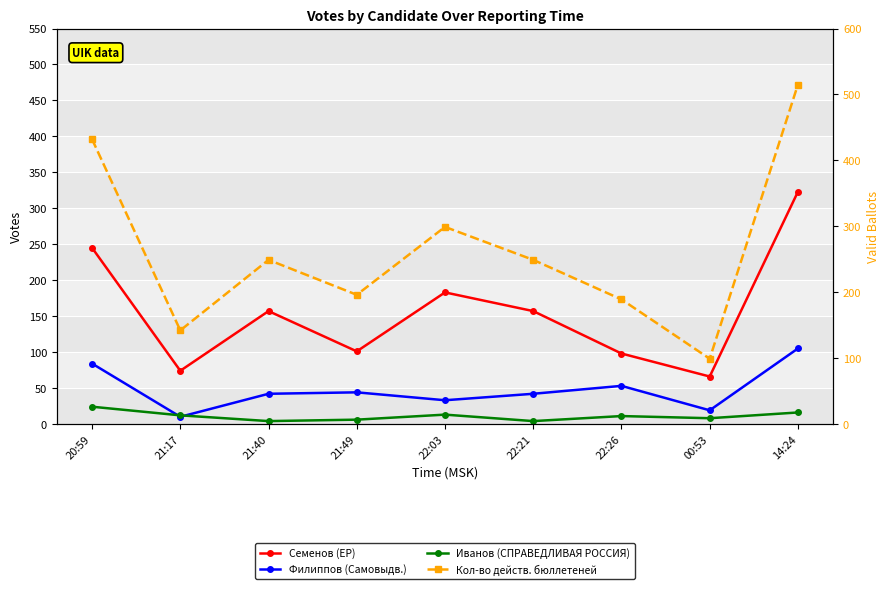

True or false: Кол-во действ. бюллетеней and Семенов (ЕР) cross at least once.

False